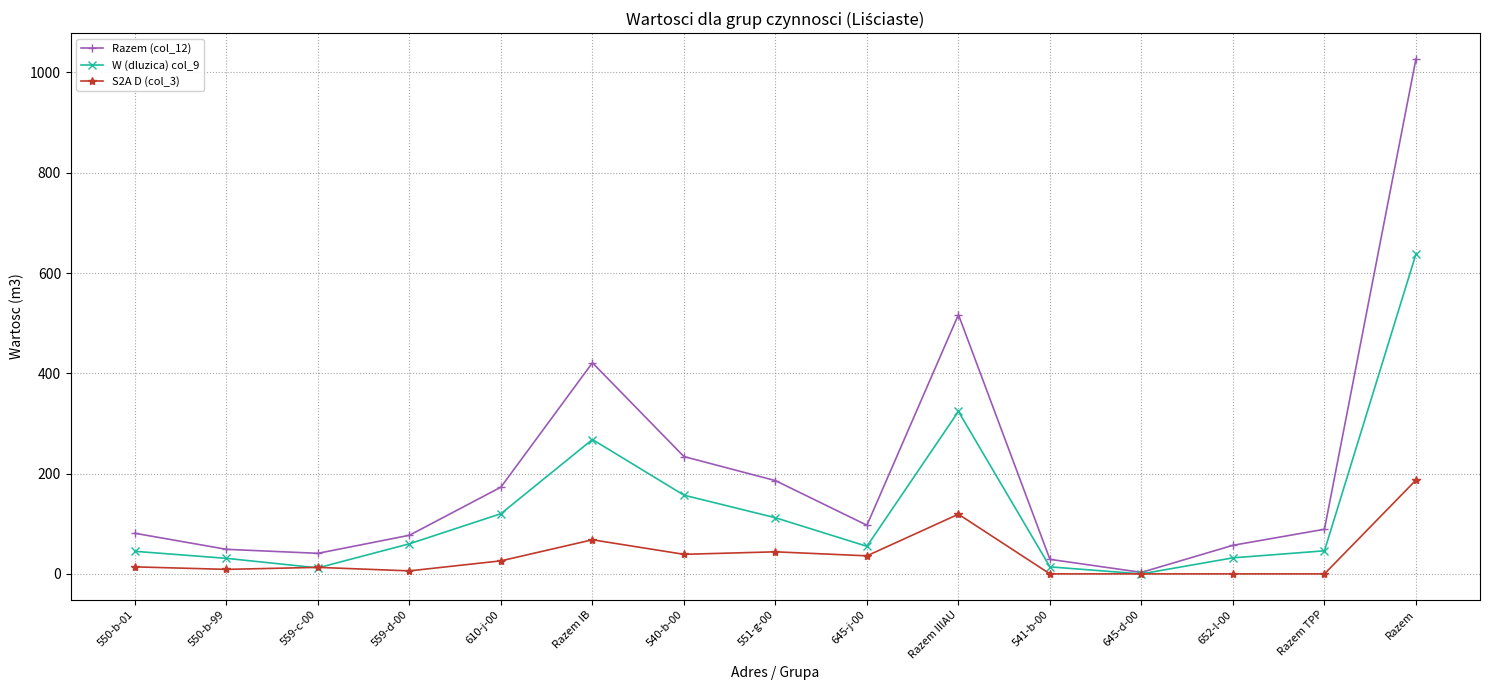

True or false: W (dluzica) col_9 has a value of 112 at 551-g-00.

True